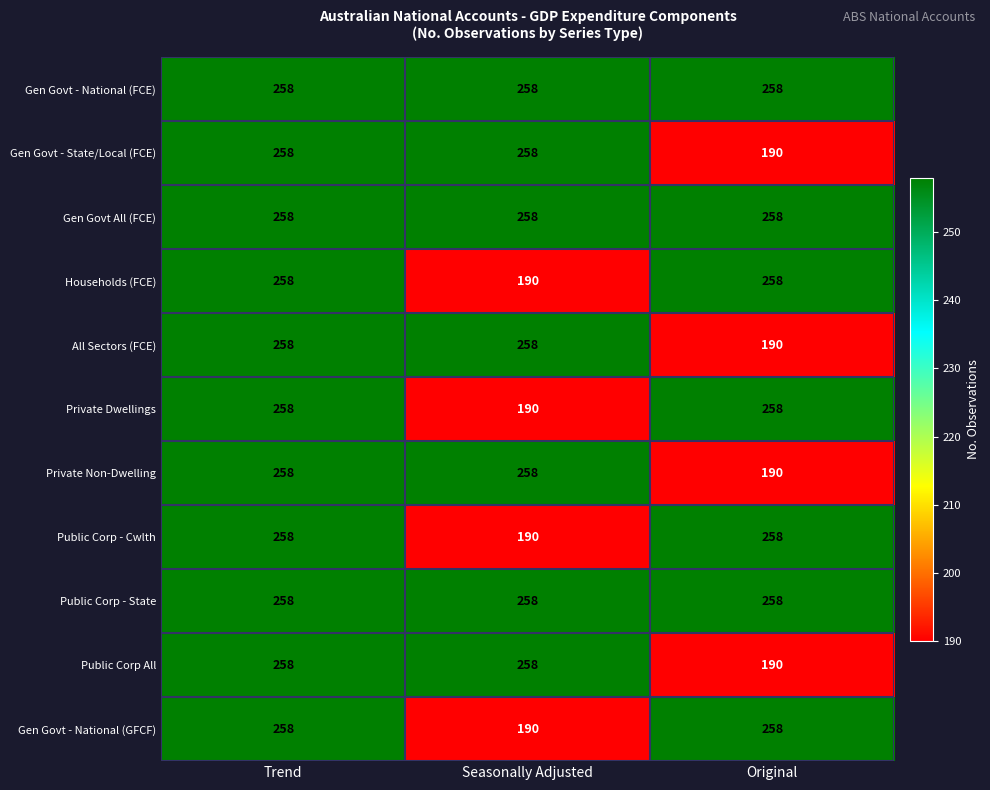

What is the spread (max minus min) of values at Original?

68